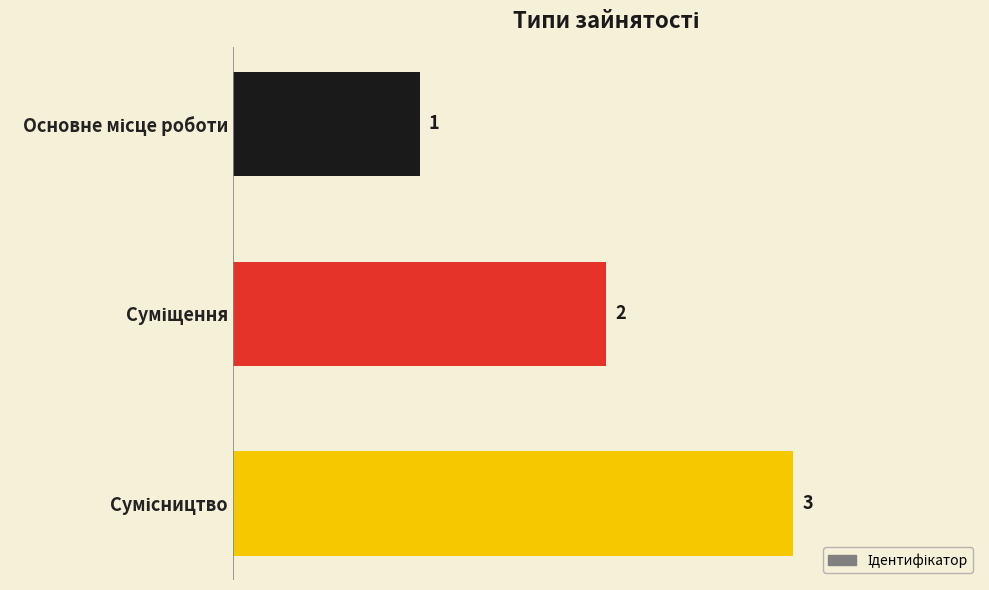

Does the chart contain any negative values?

No